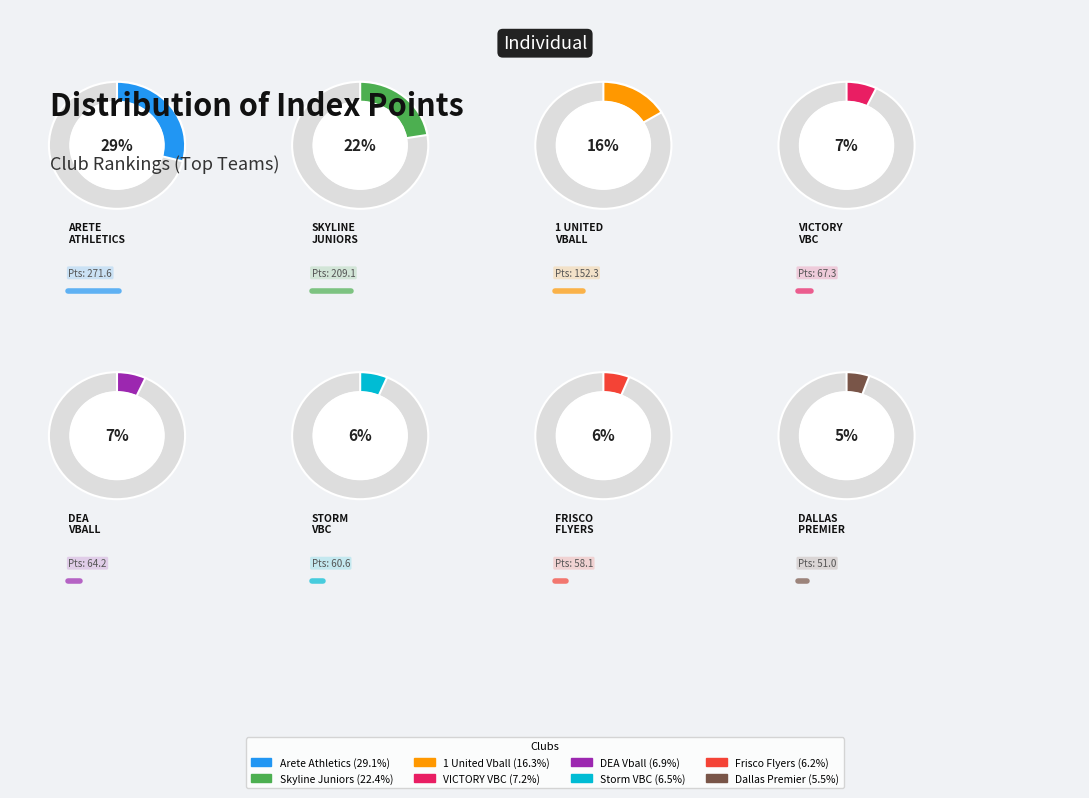

To the nearest percent, what is the average slice percentage?

12%